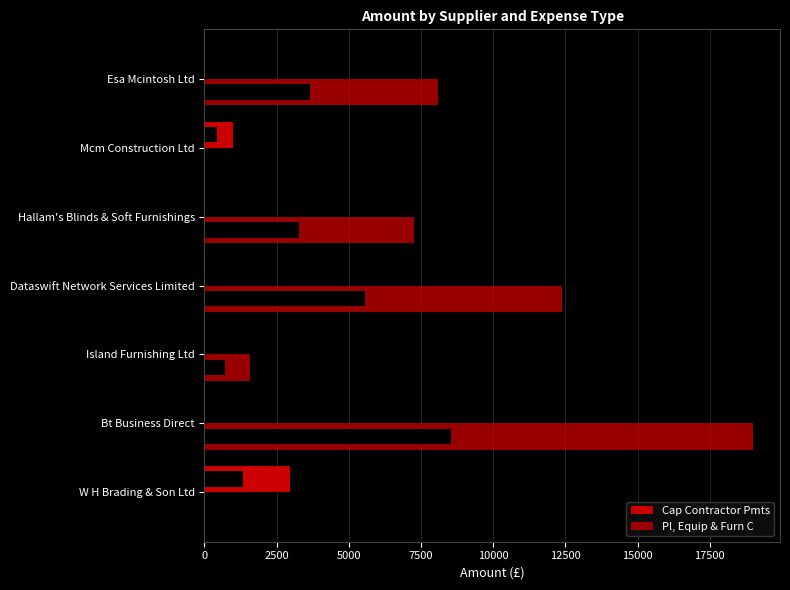

How many groups of bars are there?

7